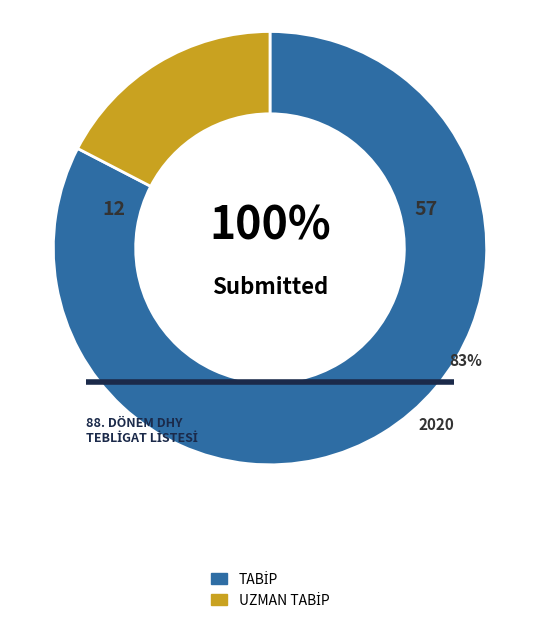

To the nearest percent, what is the combined percentage of TABİP and UZMAN TABİP?

100%